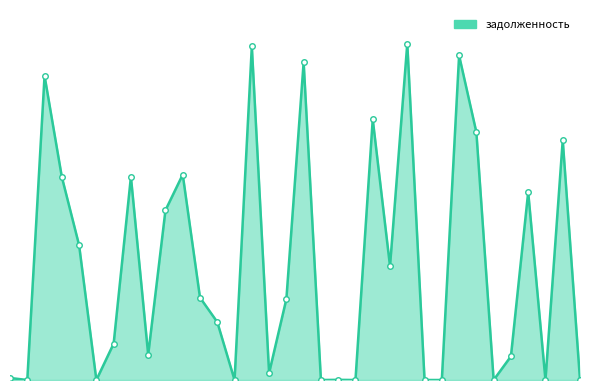

How many lines are shown in the chart?

1